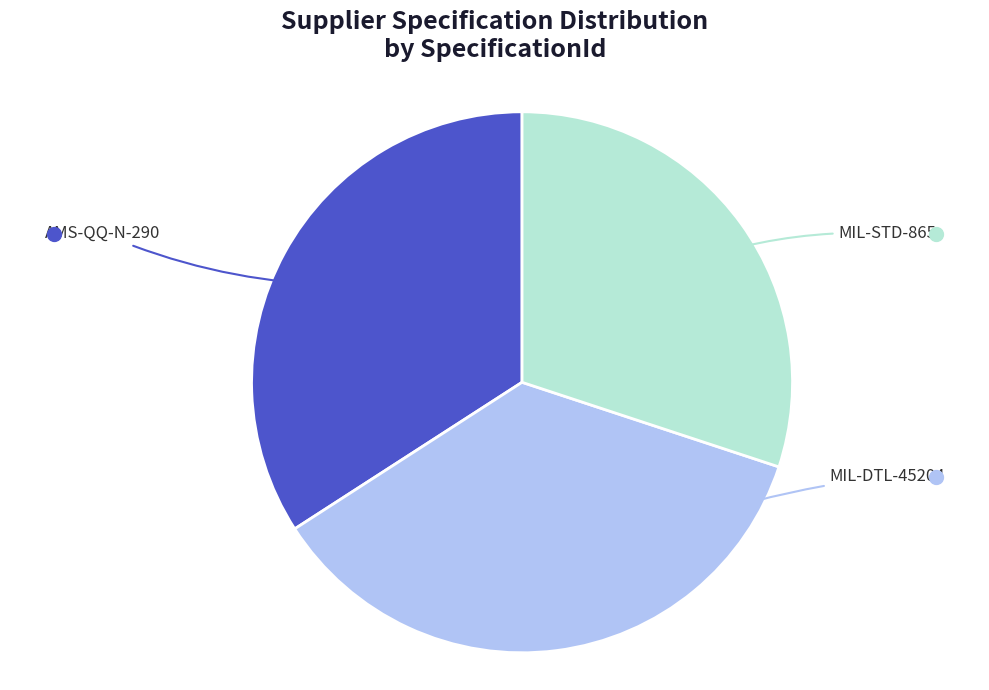

Does any single category account for the majority?

No